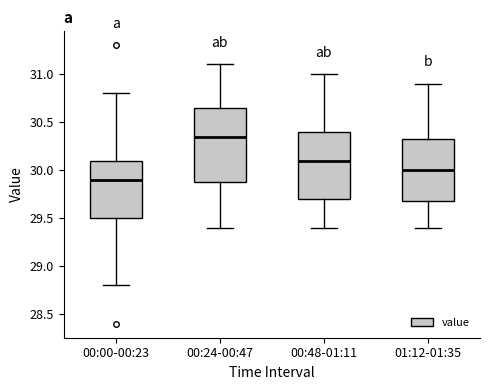

Reading left to right, read every box against the y-axis: the position of its median line, the range the box covers, and the ends of its whiskers. The values are not printed on the chart, so give them approximately, as read against the axis.

00:00-00:23: median 29.90, box 29.50 to 30.10, whiskers 28.80 to 30.80
00:24-00:47: median 30.35, box 29.90 to 30.65, whiskers 29.40 to 31.10
00:48-01:11: median 30.10, box 29.70 to 30.40, whiskers 29.40 to 31.00
01:12-01:35: median 30.00, box 29.70 to 30.35, whiskers 29.40 to 30.90